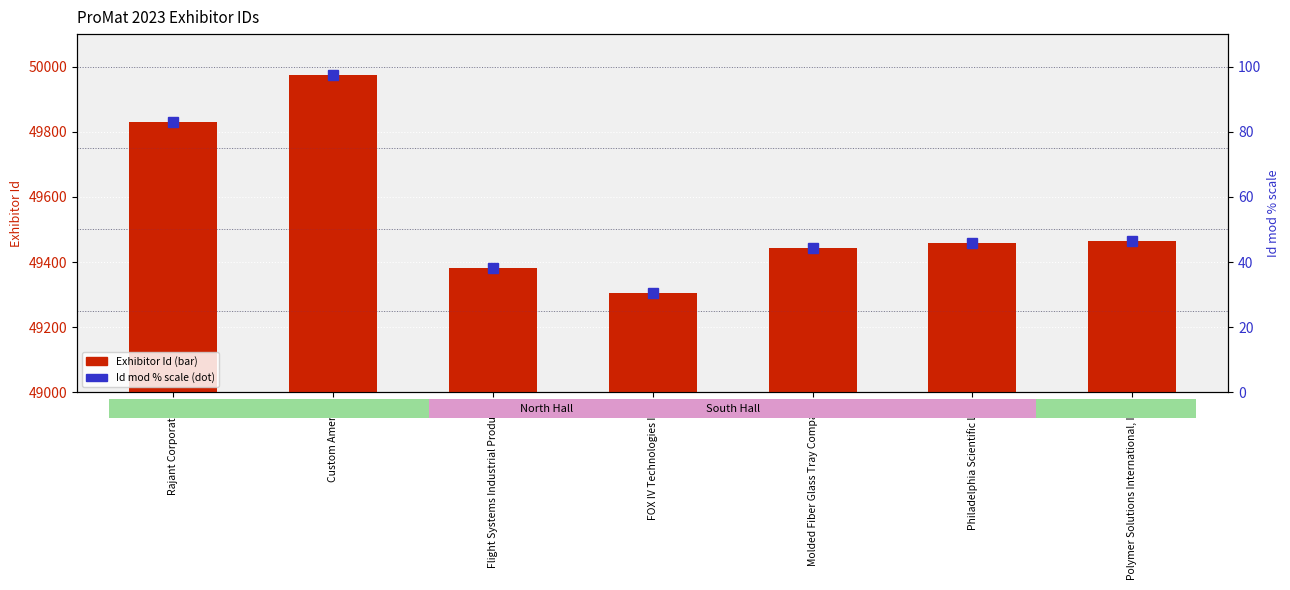

The Id mod % scale series shows 30.6 at FOX IV Technologies Inc.. True or false?

True